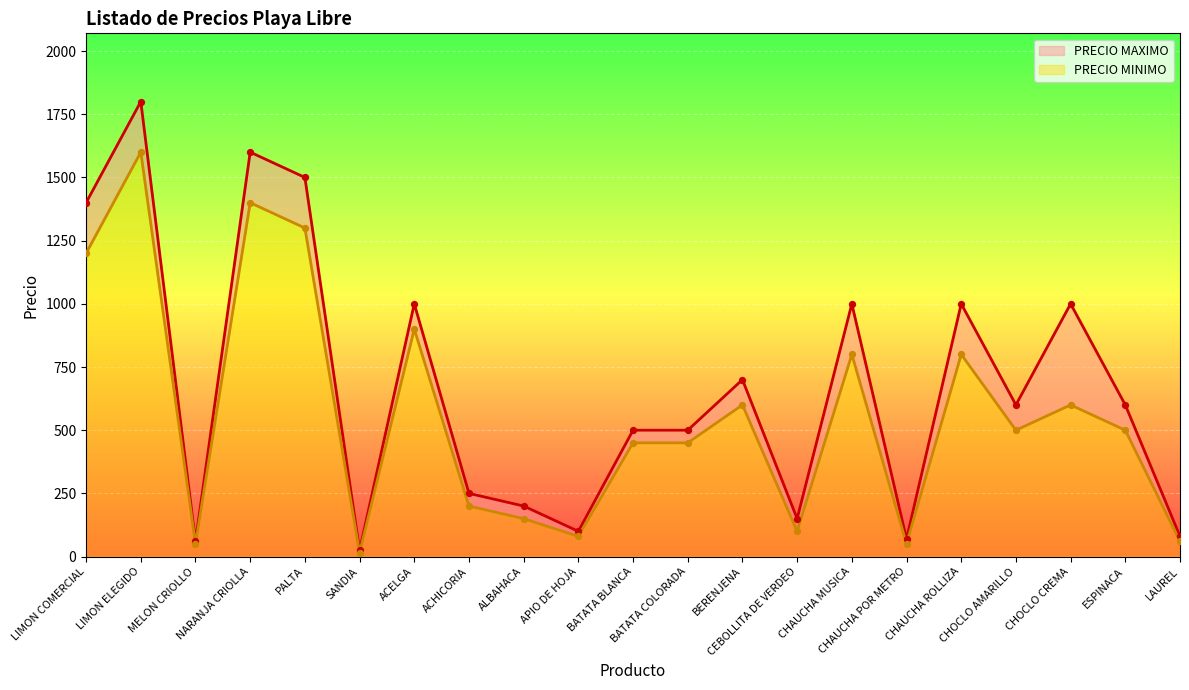

At how many categories does at least one series exceed 299?

13